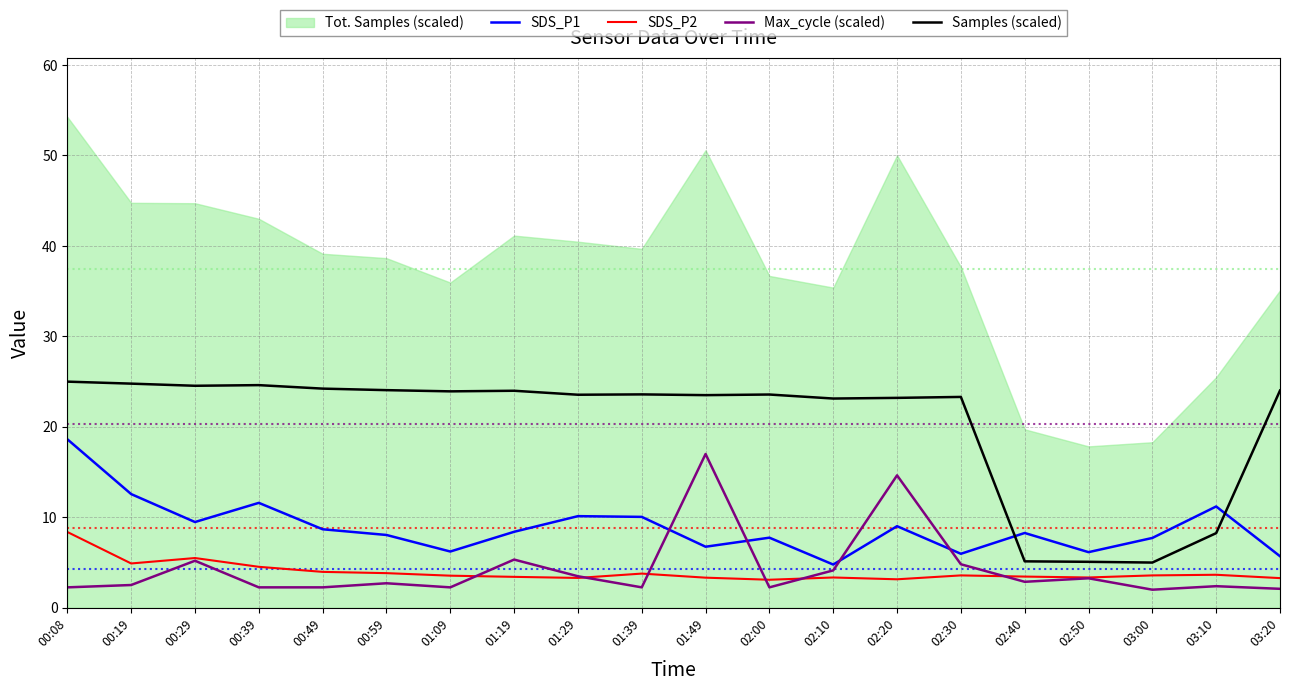

What is the smallest value displayed?

2.0